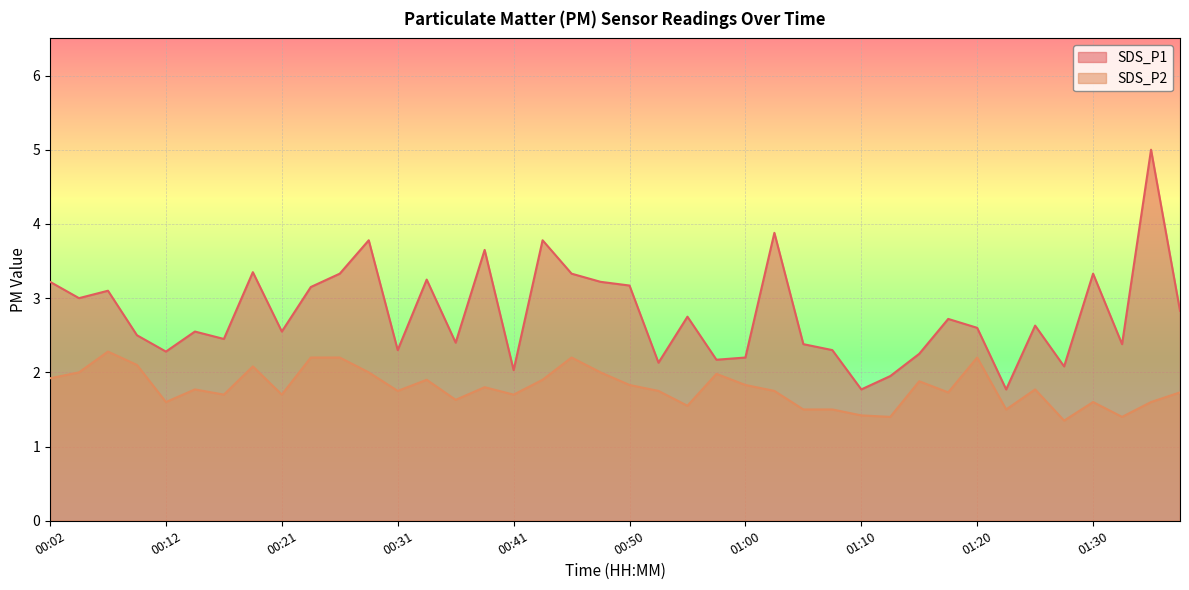

Which category has the lowest value across all series?

01:27